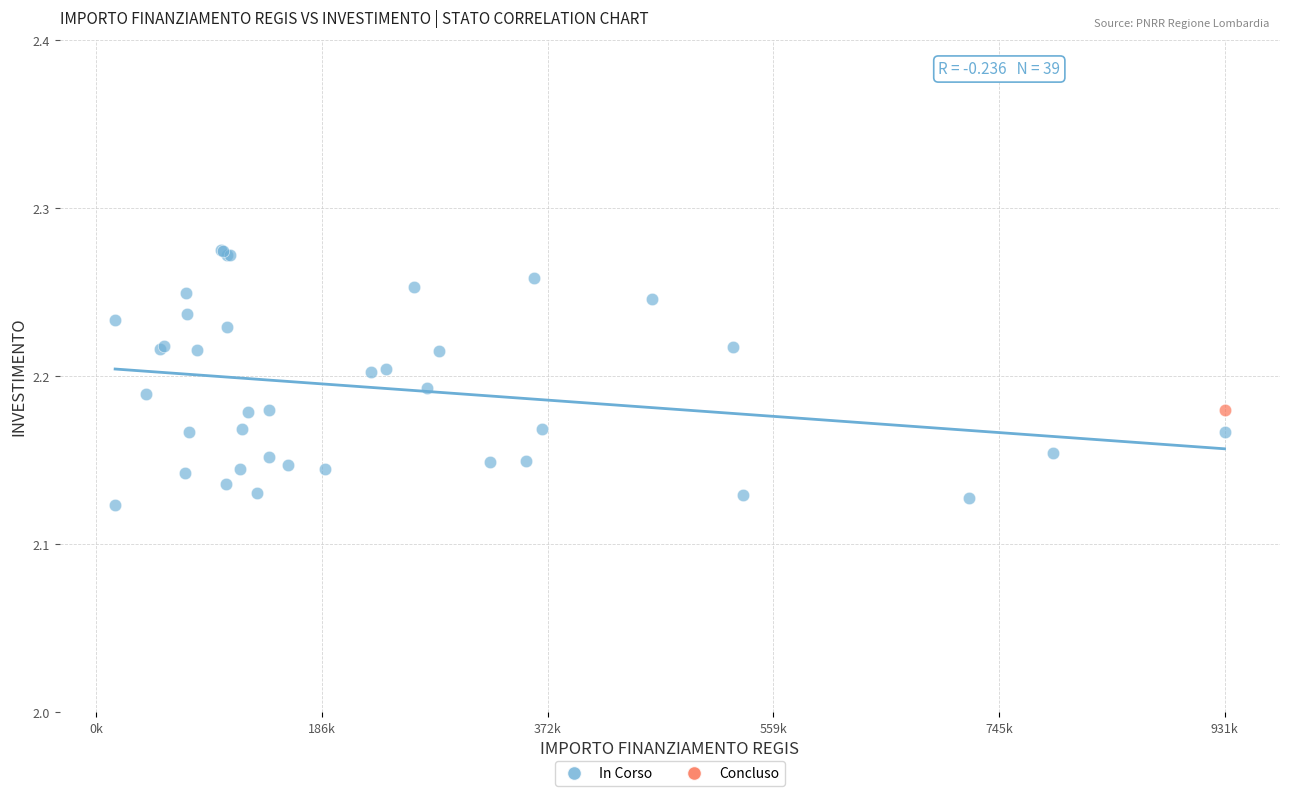

What are all the series names shown in the legend?

In Corso, Concluso